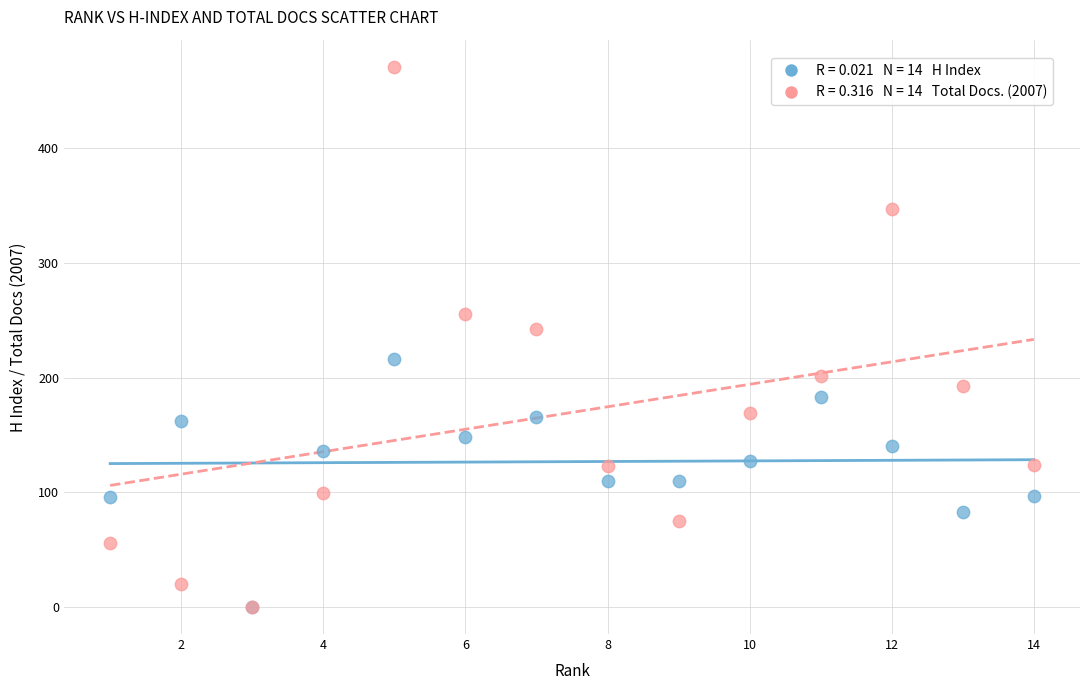

Across all series, what Y value is closest to 235?

242